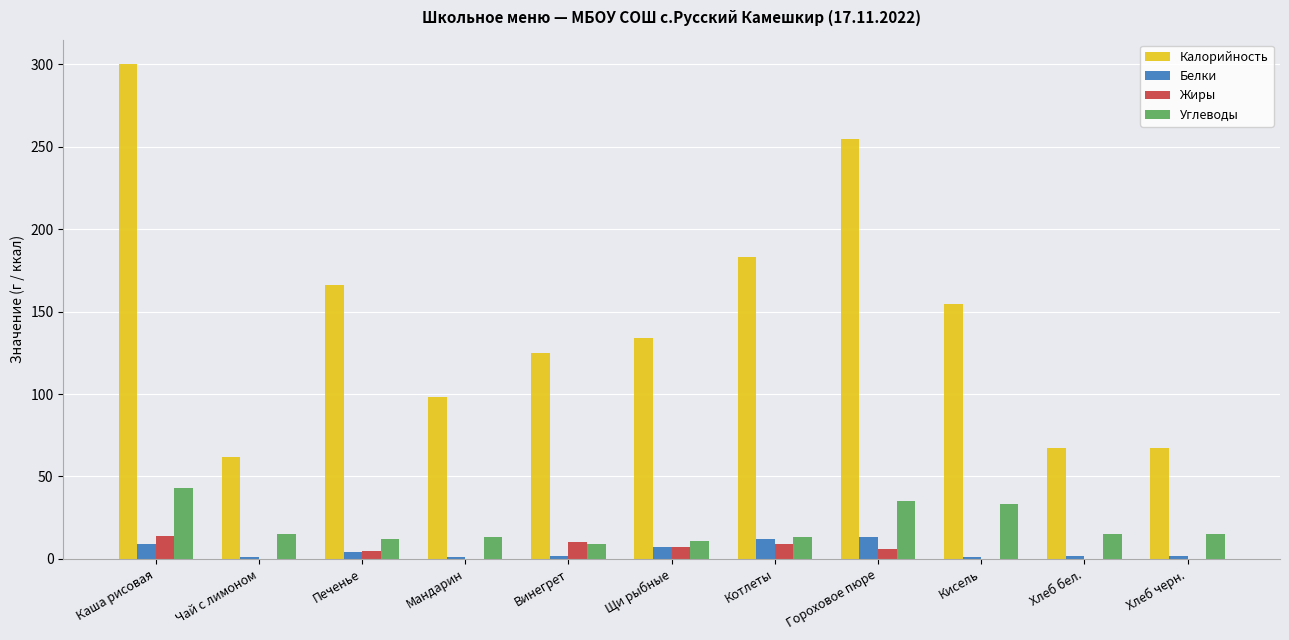

The Углеводы series shows 74.5 at Каша рисовая. True or false?

False